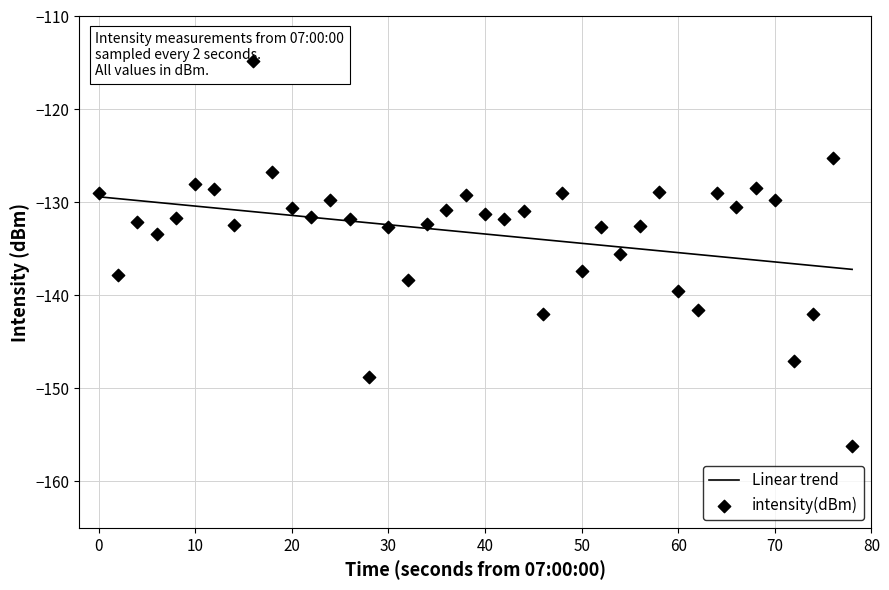

What is the minimum value for Linear trend?

-137.2